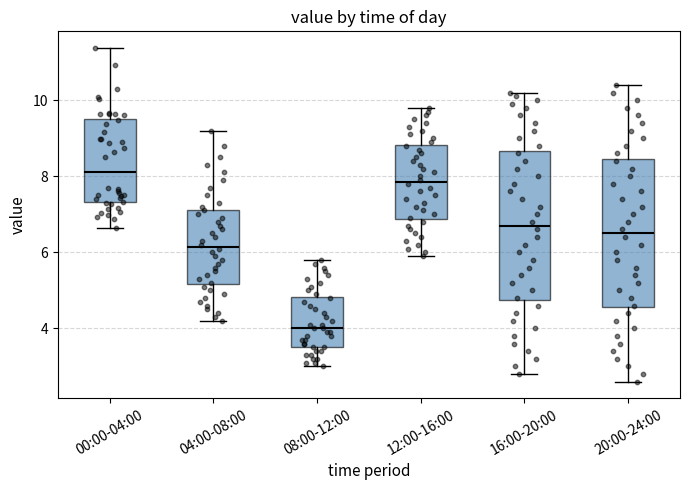

Which box's median line is the lowest?

08:00-12:00